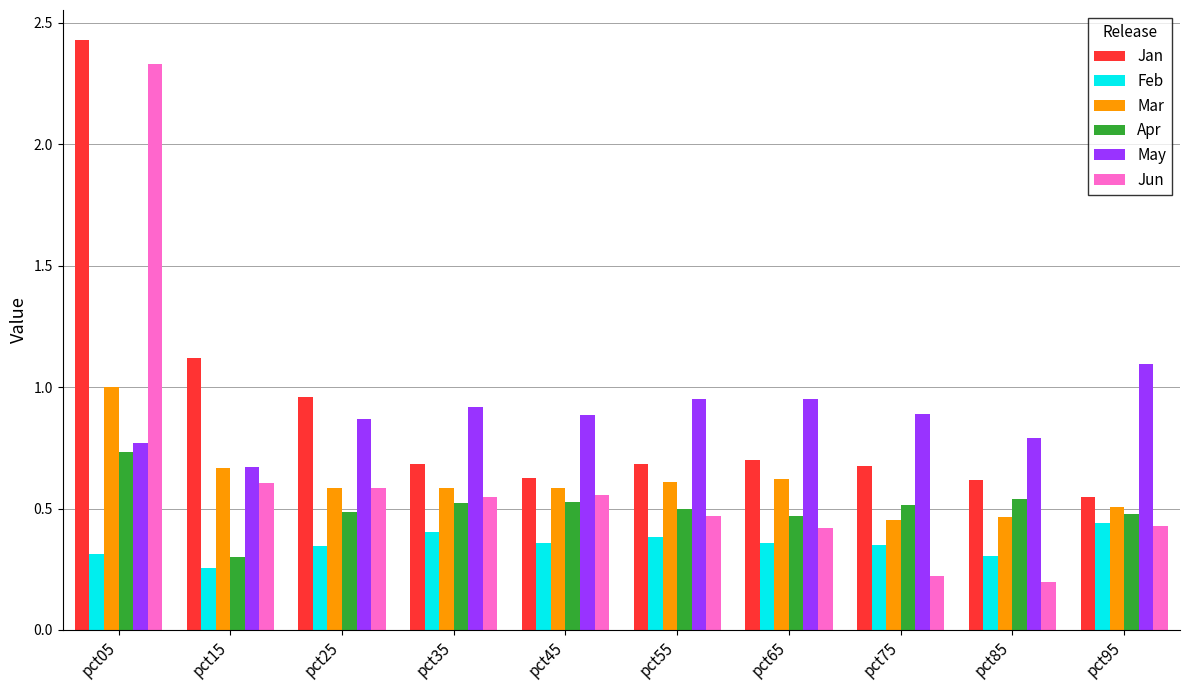

What are all the series names shown in the legend?

Jan, Feb, Mar, Apr, May, Jun